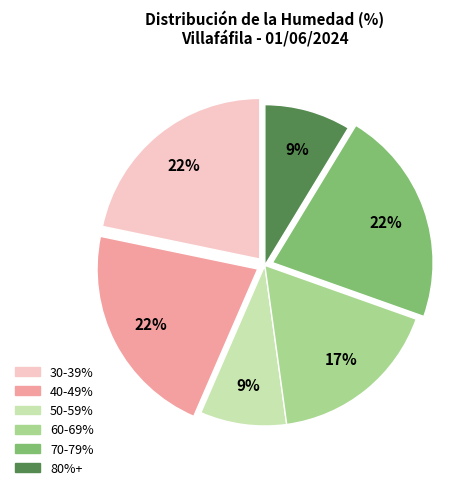

To the nearest percent, what is the average slice percentage?

17%